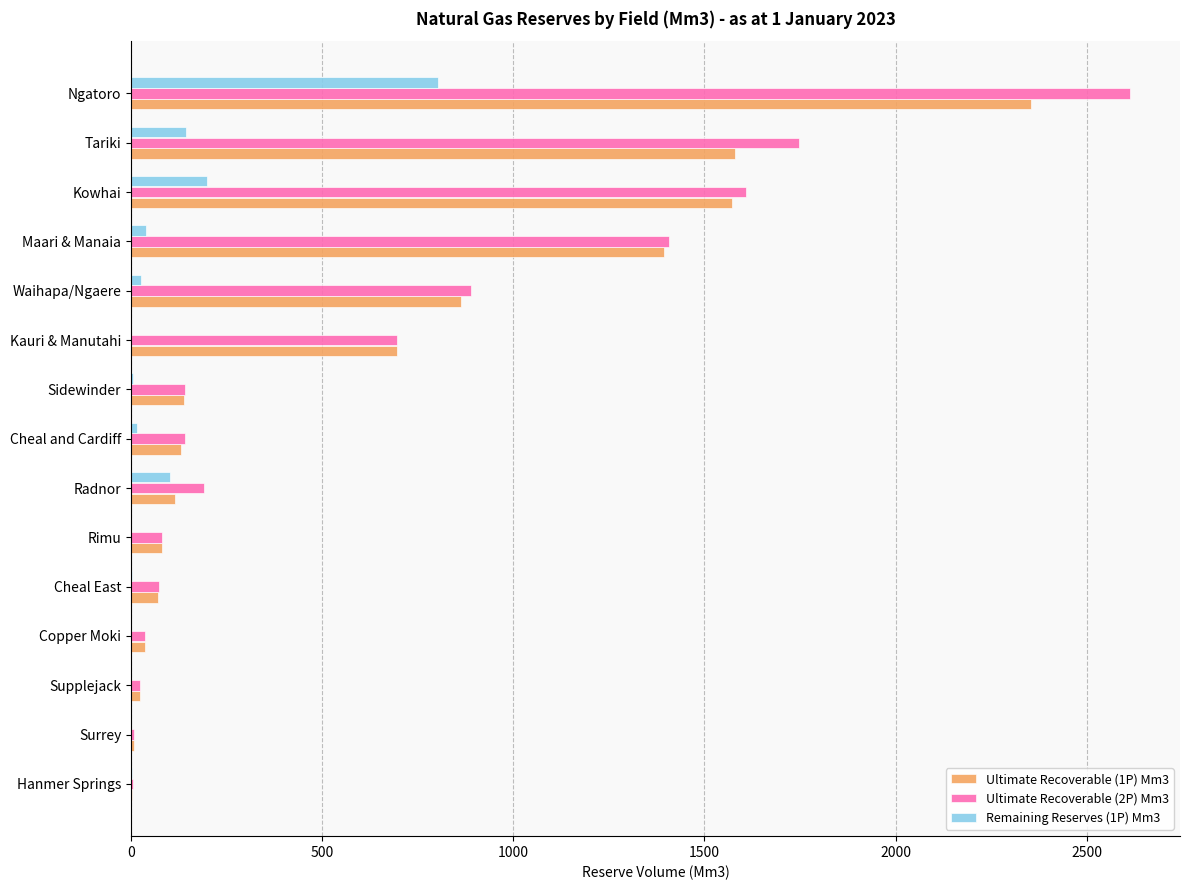

At which category is the sum across all series the highest?

Ngatoro